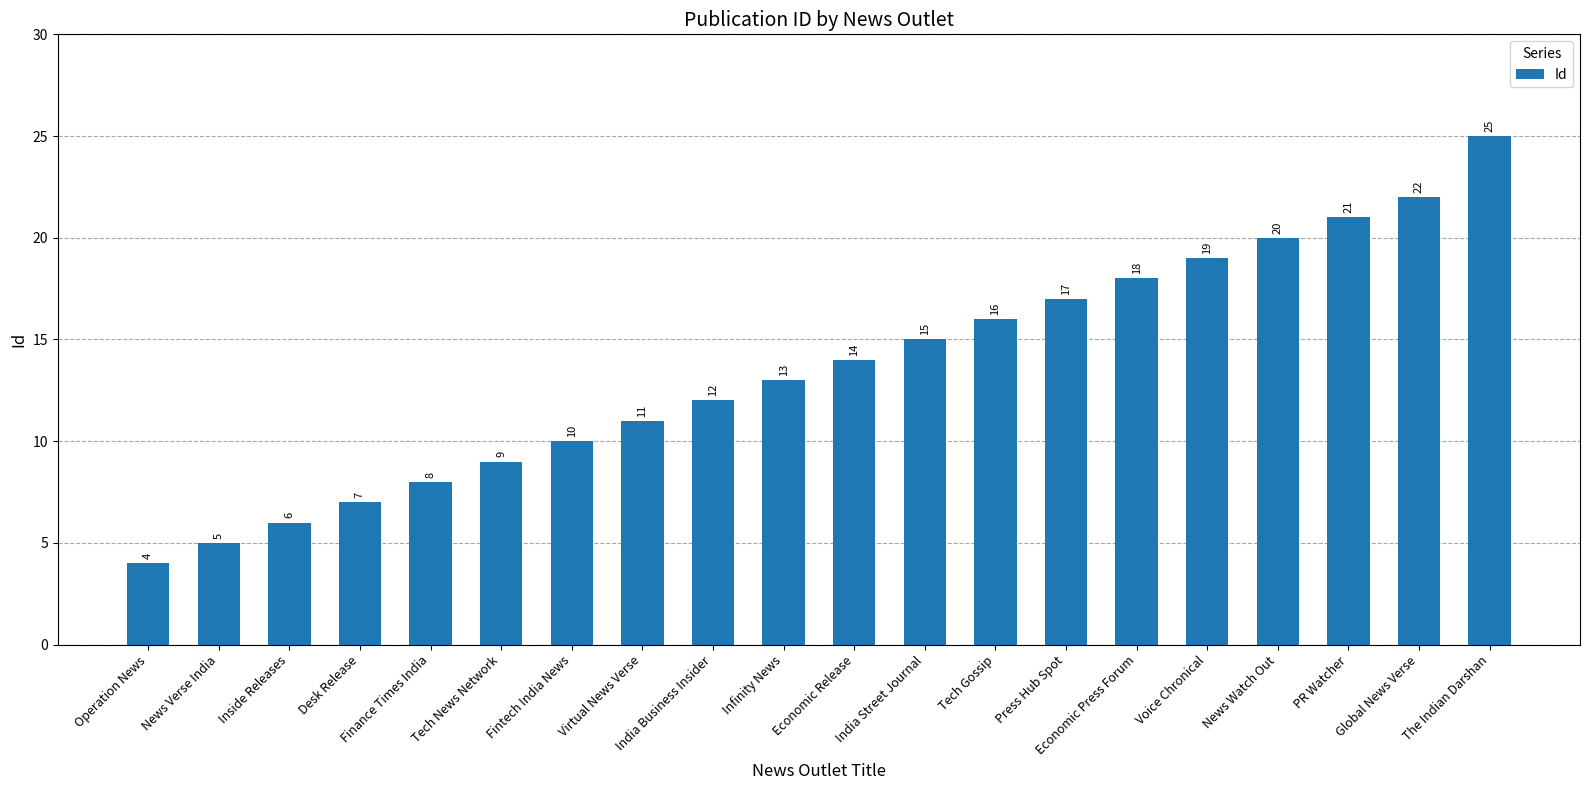

Is it true that the value at Economic Release is 20?

False